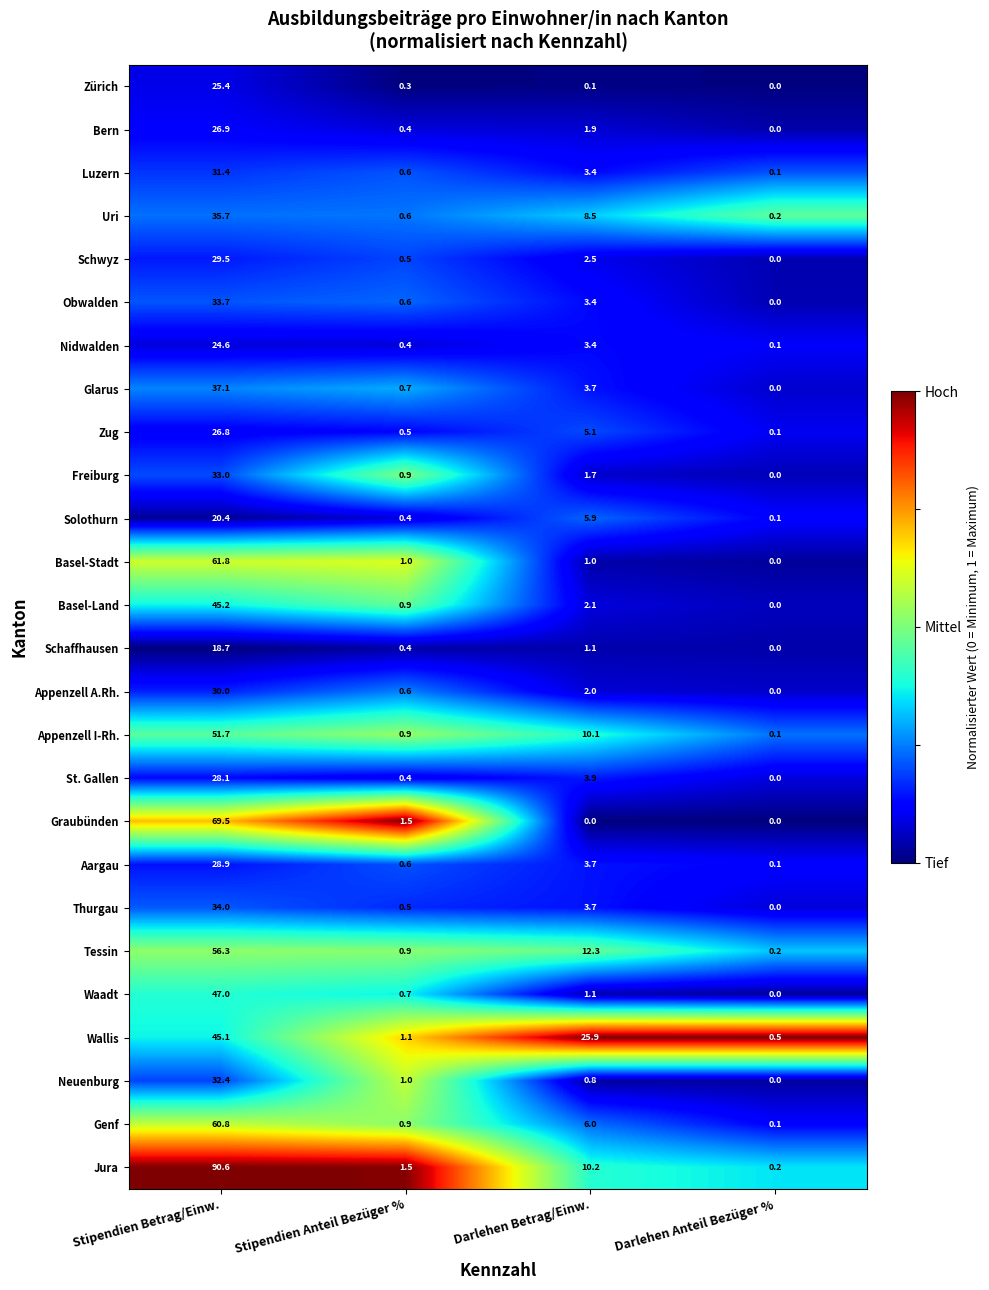

Is it true that Zug equals 5.1 at Darlehen Betrag/Einw.?

True